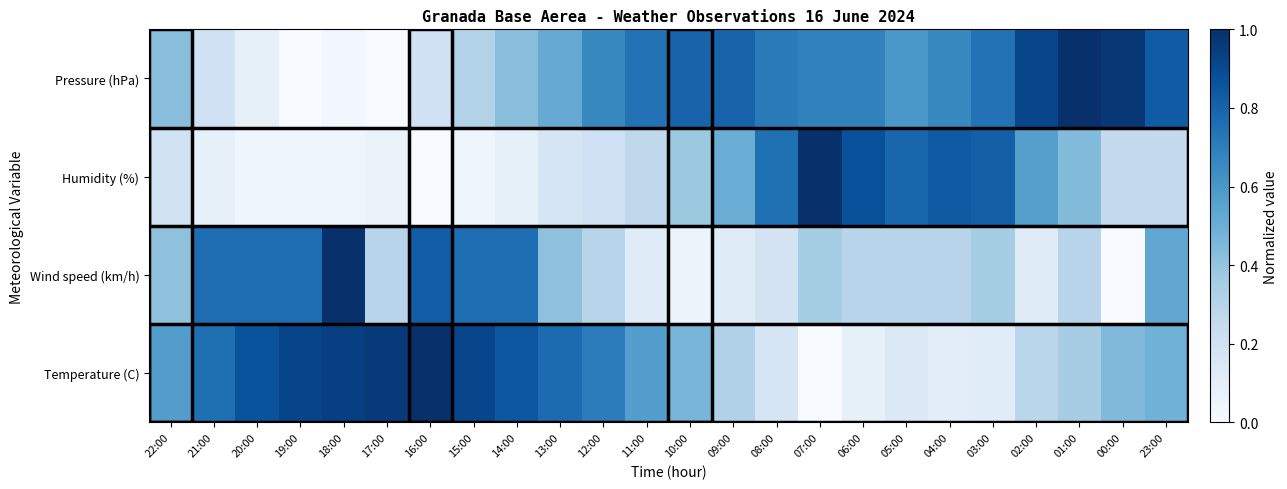

Reading left to right, what are all the values shown in this chart?

Temperature (C): 22:00=0.6	21:00=0.8	20:00=0.9	19:00=0.9	18:00=0.9	17:00=1.0	16:00=1.0	15:00=0.9	14:00=0.9	13:00=0.8	12:00=0.7	11:00=0.6	10:00=0.5	09:00=0.3	08:00=0.2	07:00=0.0	06:00=0.1	05:00=0.1	04:00=0.1	03:00=0.1	02:00=0.3	01:00=0.3	00:00=0.4	23:00=0.5
Wind speed (km/h): 22:00=0.4	21:00=0.8	20:00=0.8	19:00=0.8	18:00=1.0	17:00=0.3	16:00=0.8	15:00=0.8	14:00=0.8	13:00=0.4	12:00=0.3	11:00=0.1	10:00=0.1	09:00=0.1	08:00=0.2	07:00=0.4	06:00=0.3	05:00=0.3	04:00=0.3	03:00=0.4	02:00=0.1	01:00=0.3	00:00=0.0	23:00=0.5
Humidity (%): 22:00=0.2	21:00=0.1	20:00=0.0	19:00=0.0	18:00=0.0	17:00=0.1	16:00=0.0	15:00=0.0	14:00=0.1	13:00=0.2	12:00=0.2	11:00=0.3	10:00=0.4	09:00=0.5	08:00=0.8	07:00=1.0	06:00=0.9	05:00=0.8	04:00=0.8	03:00=0.8	02:00=0.6	01:00=0.4	00:00=0.2	23:00=0.2
Pressure (hPa): 22:00=0.4	21:00=0.2	20:00=0.1	19:00=0.0	18:00=0.0	17:00=0.0	16:00=0.2	15:00=0.3	14:00=0.4	13:00=0.5	12:00=0.7	11:00=0.7	10:00=0.8	09:00=0.8	08:00=0.7	07:00=0.7	06:00=0.7	05:00=0.6	04:00=0.7	03:00=0.7	02:00=0.9	01:00=1.0	00:00=1.0	23:00=0.8